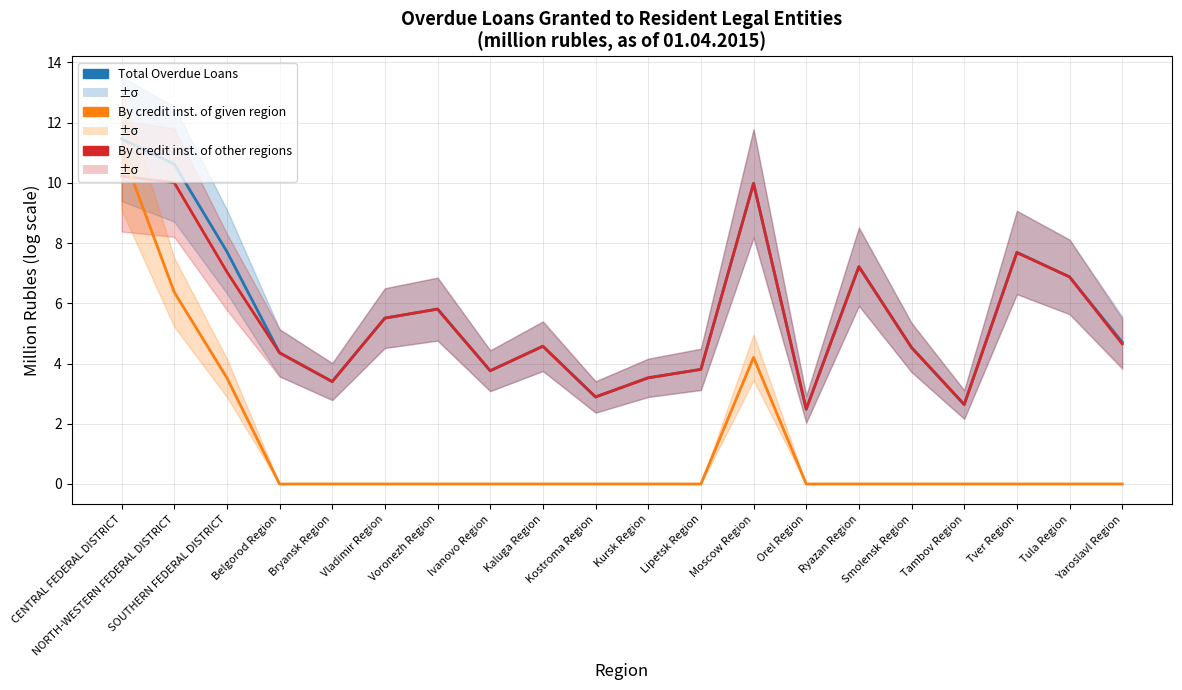

Is the value of Total Overdue Loans at Orel Region greater than the value of By credit institutions of other regions at Orel Region?

No